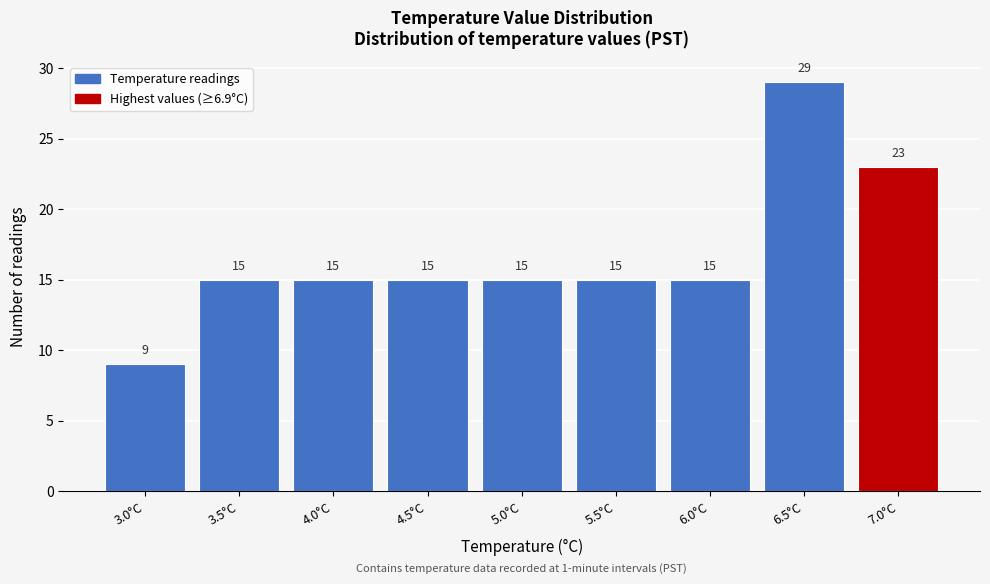

Reading left to right, what are all the values shown in this chart?

9	15	15	15	15	15	15	29	23